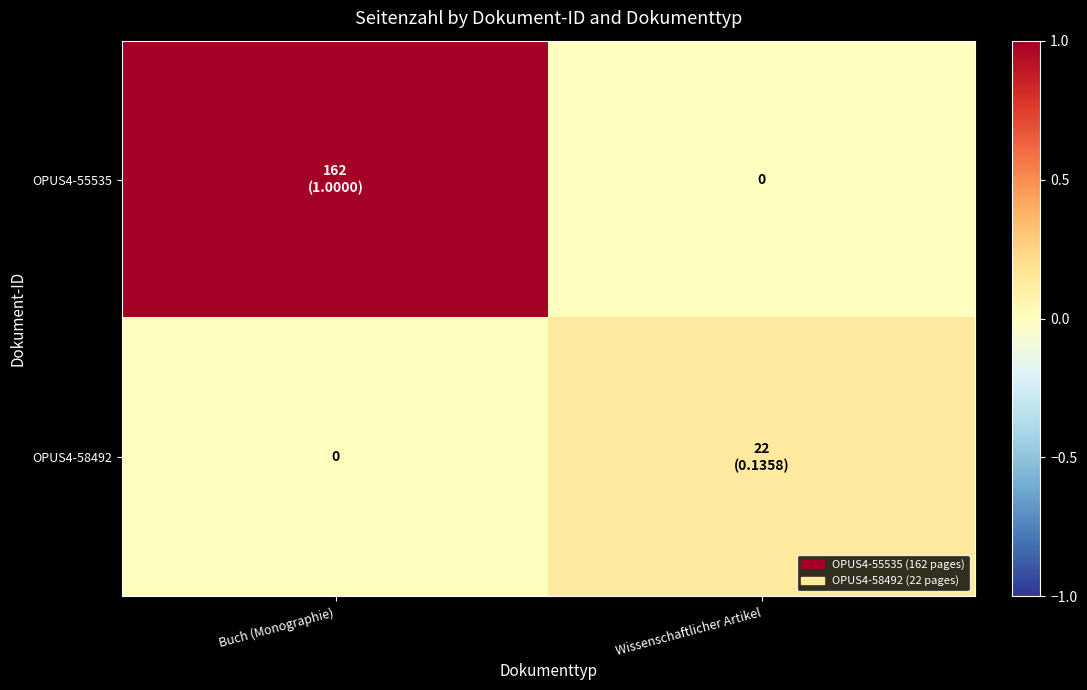

The value of OPUS4-55535 at Buch (Monographie) is 1.8. True or false?

False